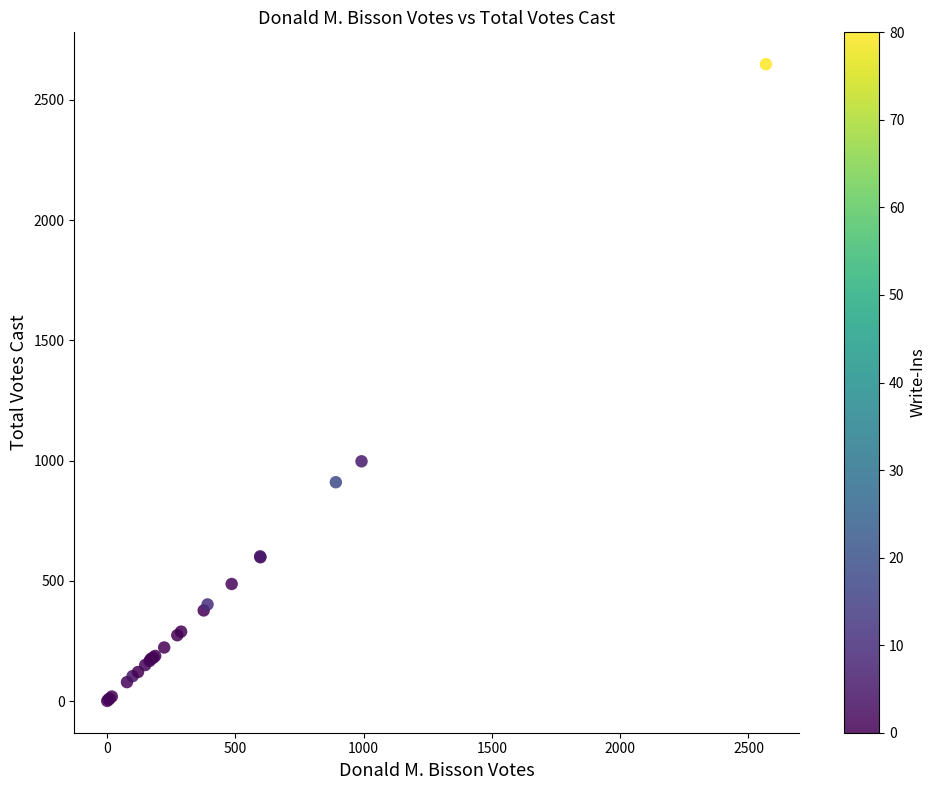

What Y value in the scatter plot is closest to 1324?

997